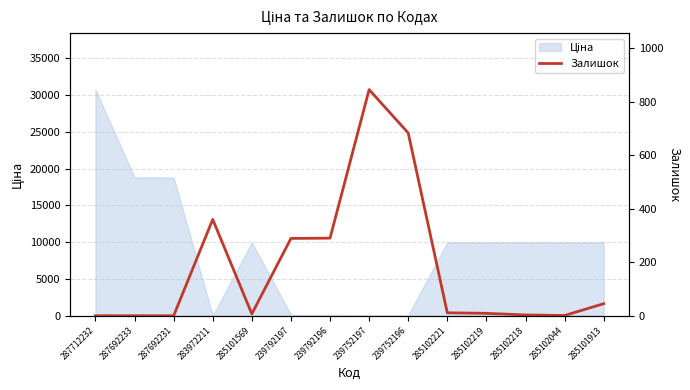

True or false: the data has more than 2 interior local peaks.

False